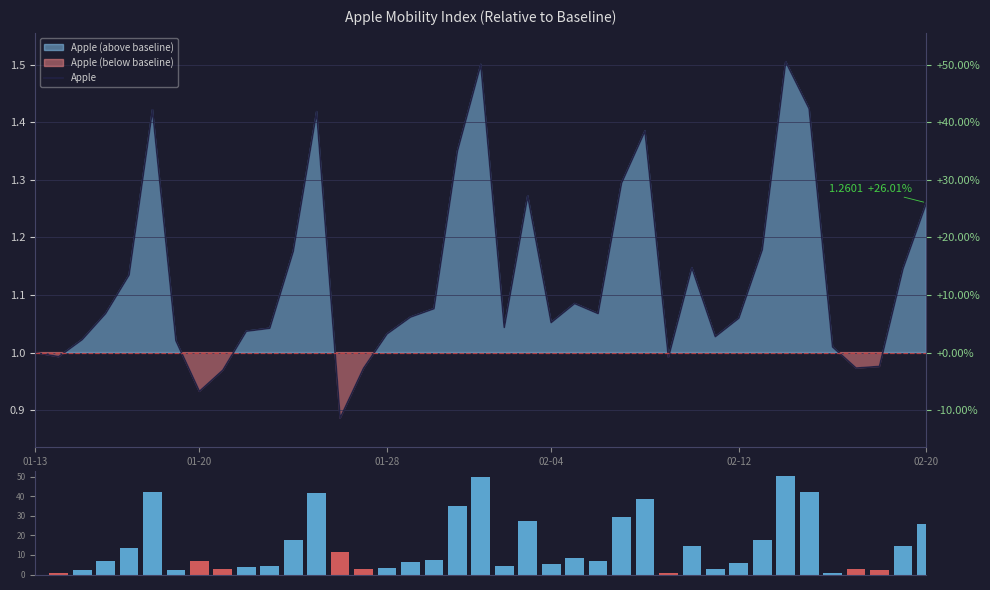

Does the chart contain any negative values?

No